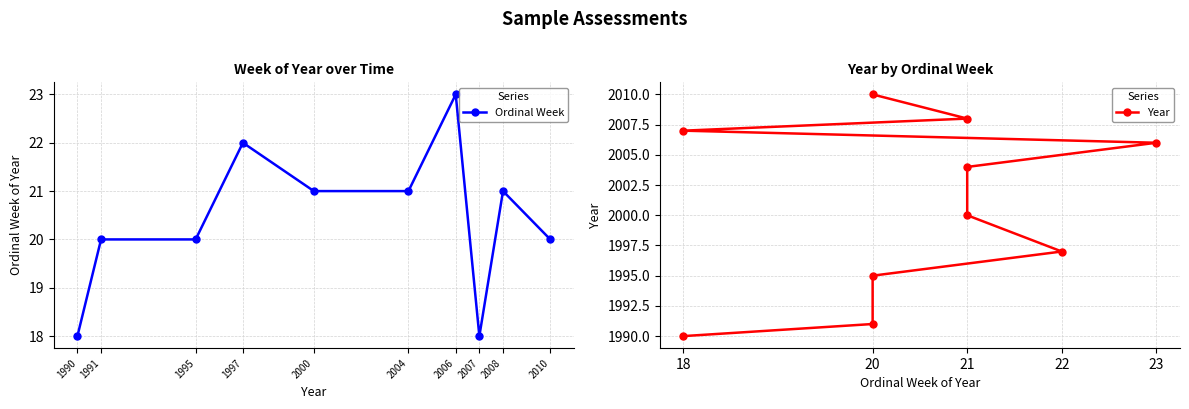

Rank the categories by Ordinal Week value from lowest to highest.

1990, 2007, 1991, 1995, 2010, 2000, 2004, 2008, 1997, 2006